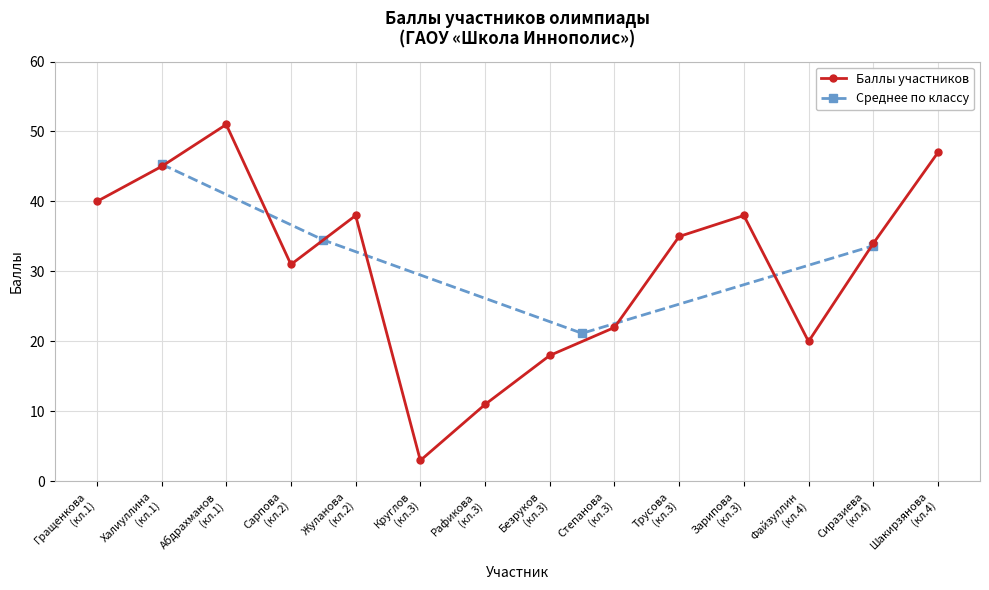

Which category has the highest value across all series?

Абдрахманов